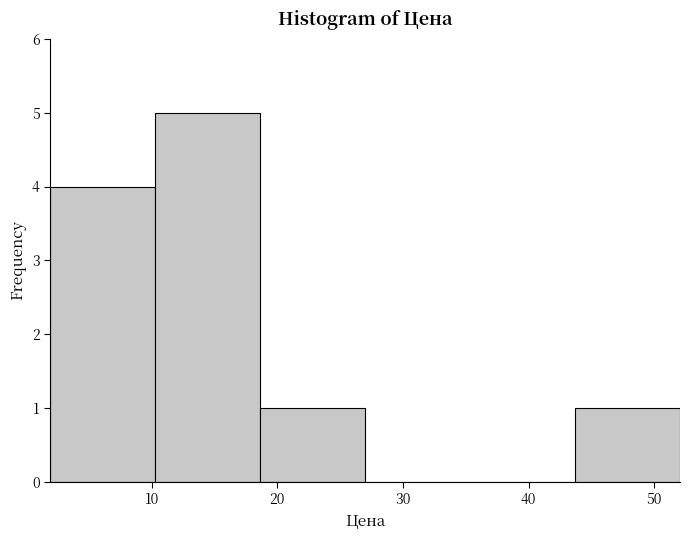

Over which range of the x-axis is the bar tallest?

10 to 19